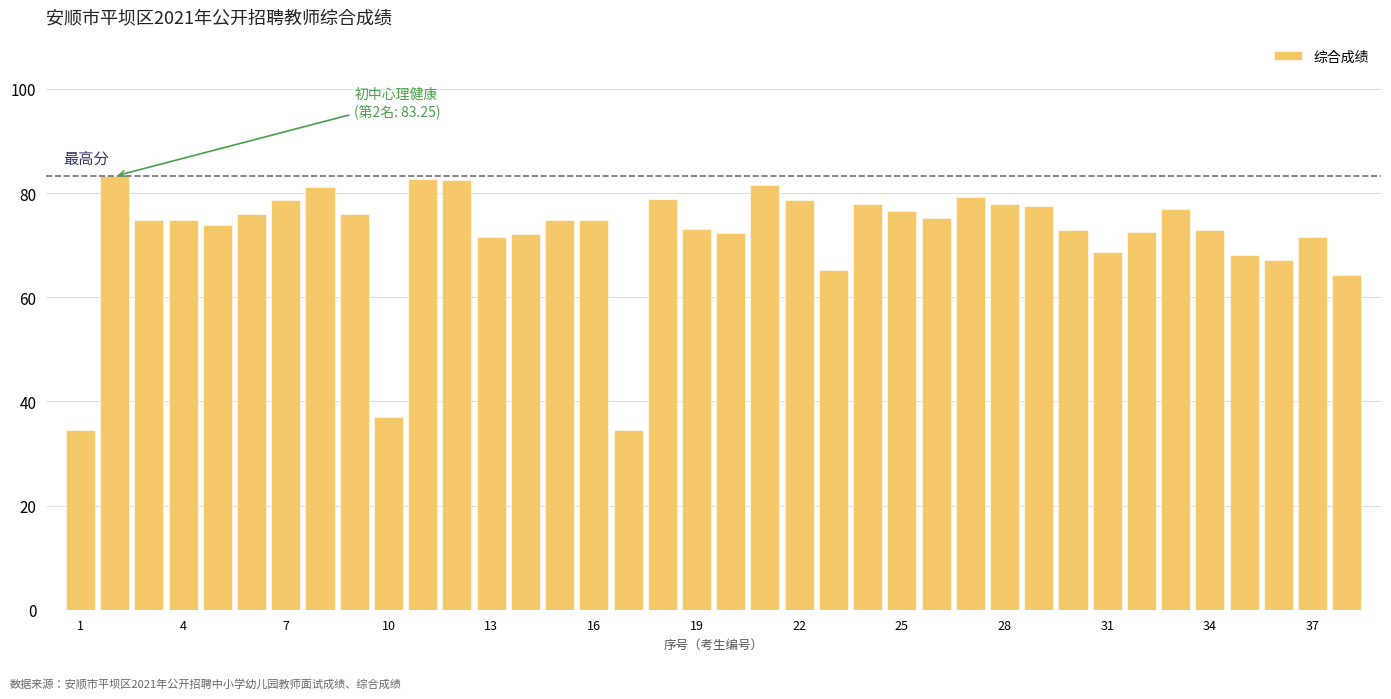

What is the minimum value shown in the chart?

34.5